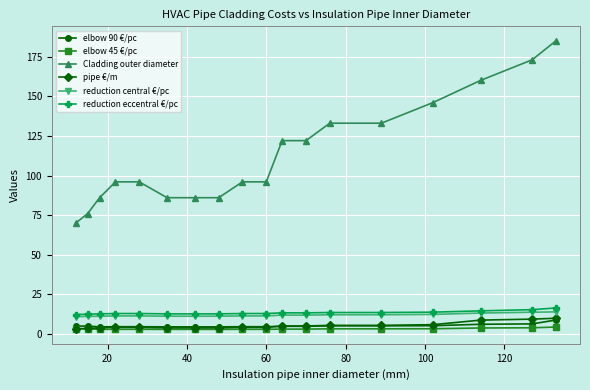

True or false: reduction central €/pc and pipe €/m intersect in this chart.

False